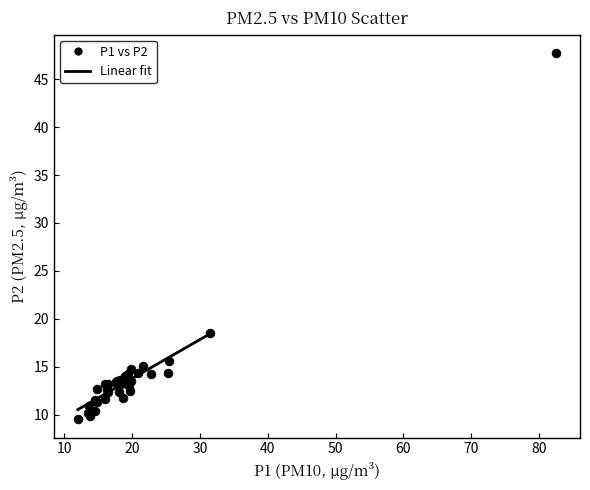

What Y value in the scatter plot is closest to 28?

18.5